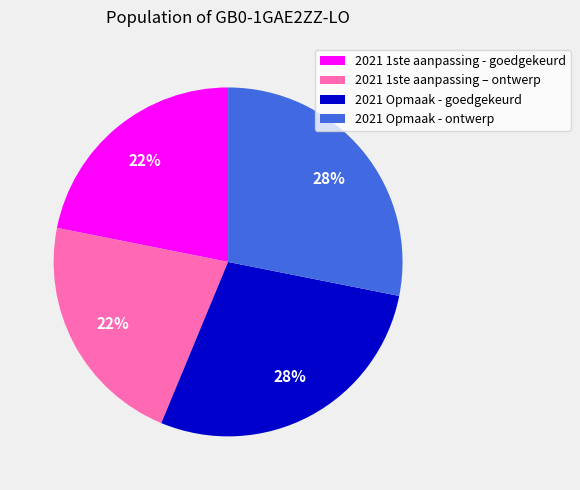

How many slices are in this pie chart?

4